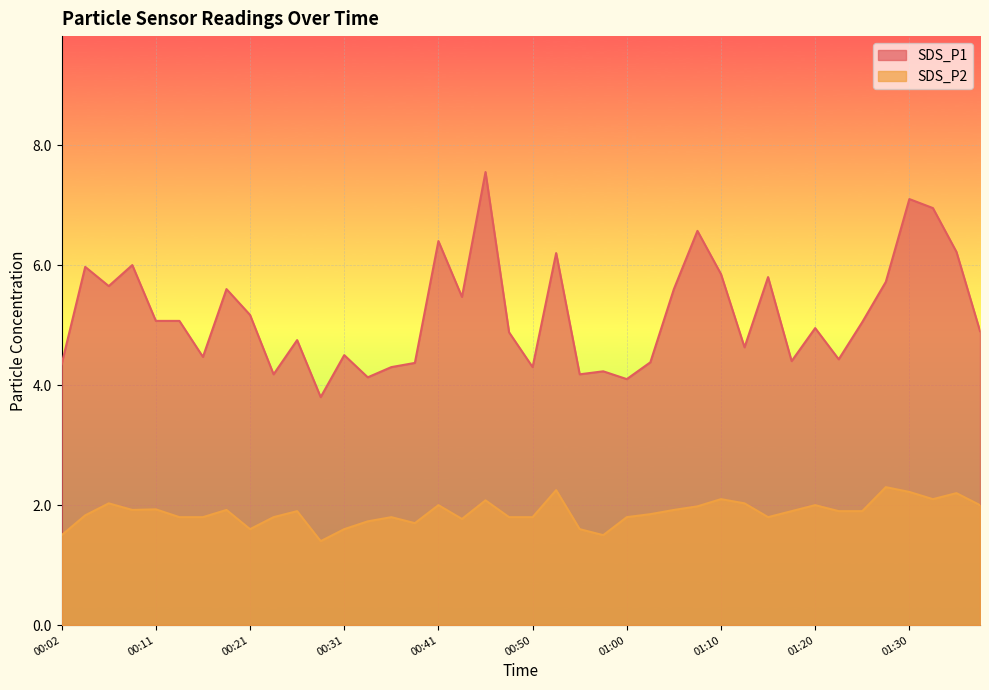

True or false: SDS_P2 and SDS_P1 intersect in this chart.

False